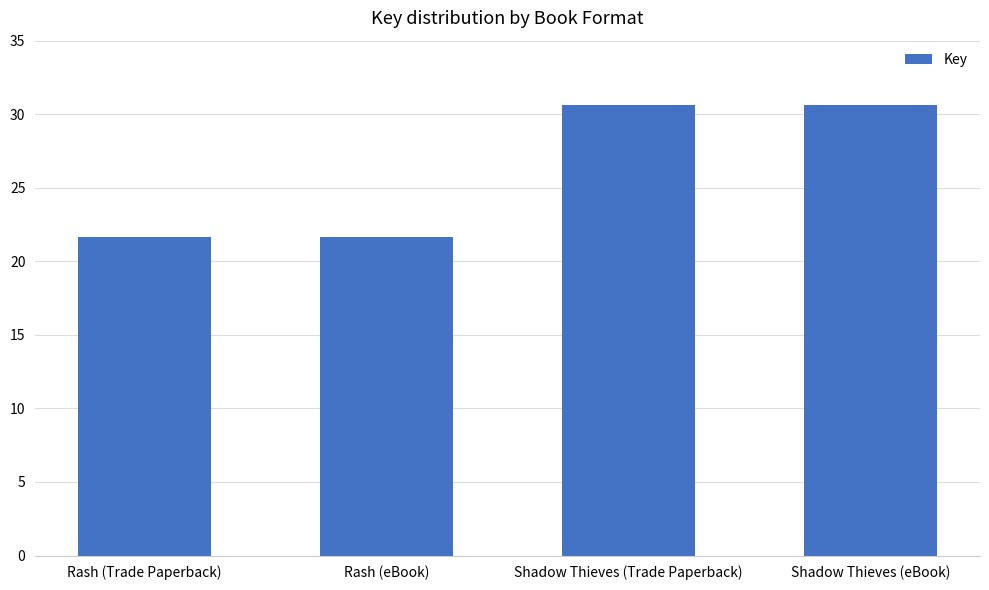

Does the chart contain any negative values?

No